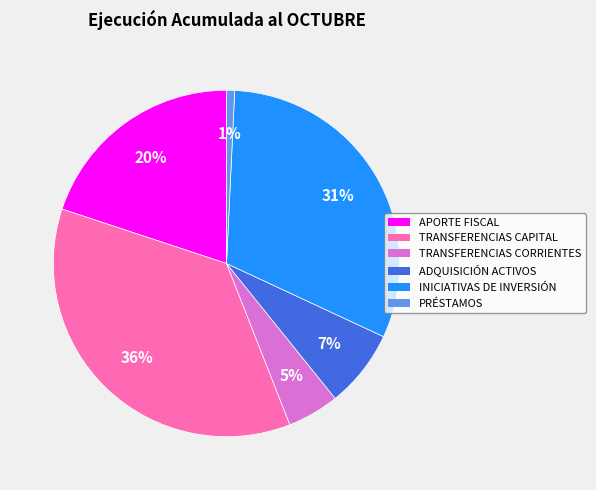

Which has a higher value, APORTE FISCAL or INICIATIVAS DE INVERSIÓN?

INICIATIVAS DE INVERSIÓN